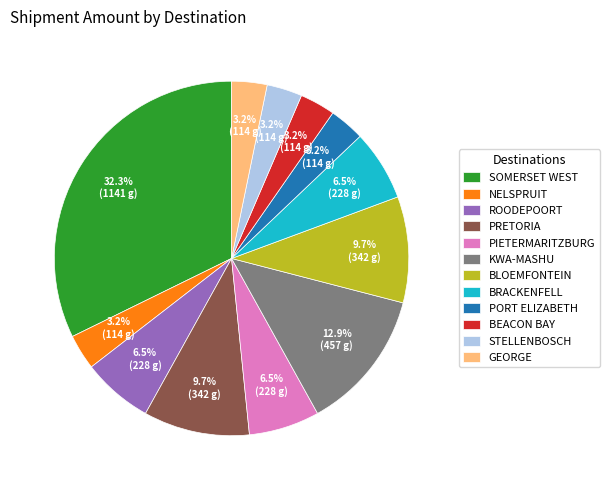

What is the largest slice in the pie chart?

SOMERSET WEST